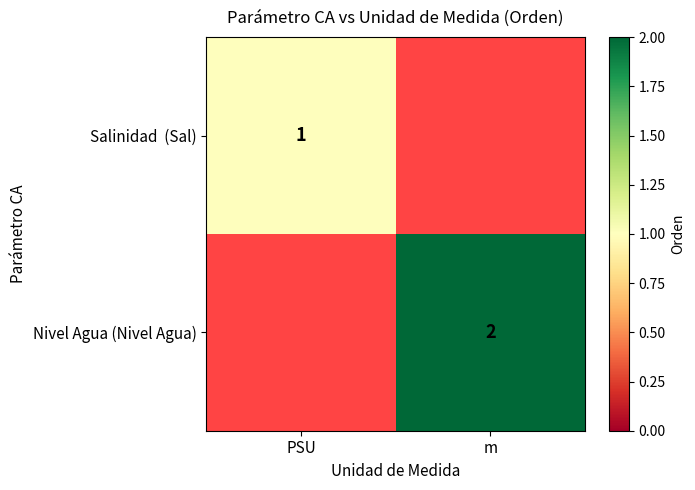

Between m and PSU, which is larger?

PSU